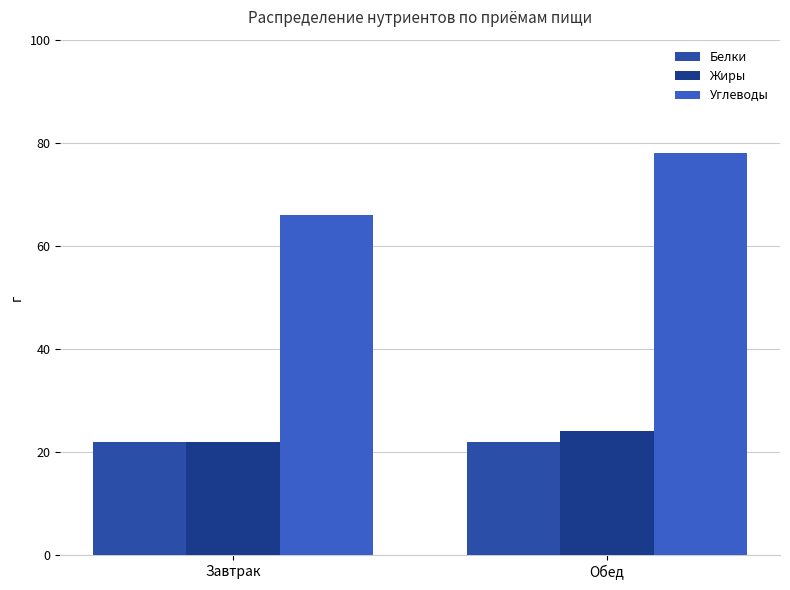

What is the spread (max minus min) of values at Завтрак?

44